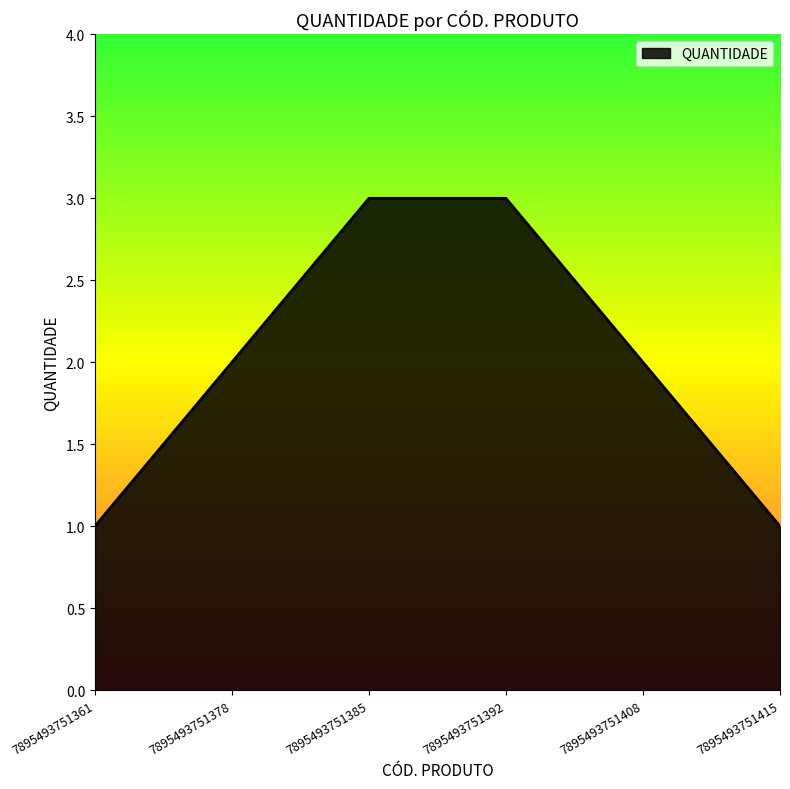

What is the average value?

2